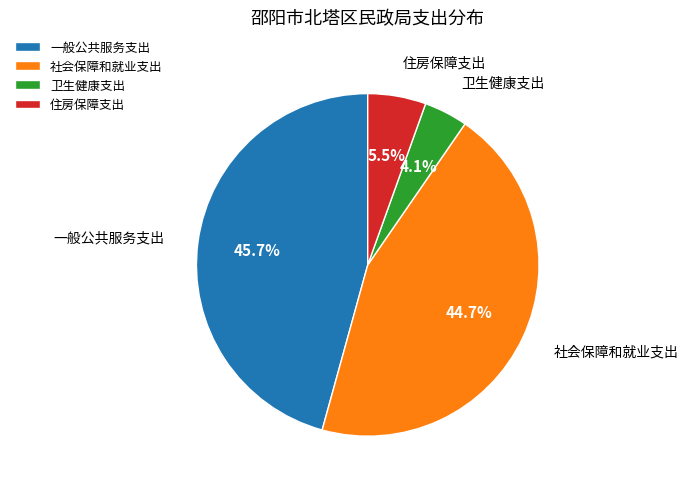

The 社会保障和就业支出 slice represents 57% of the pie. True or false?

False